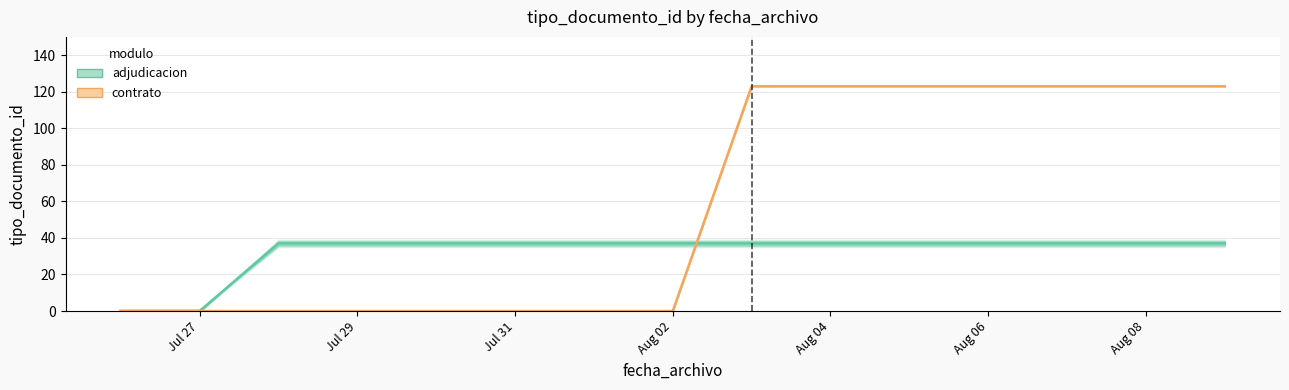

Where is contrato nearest to the value 61?

Jul 27